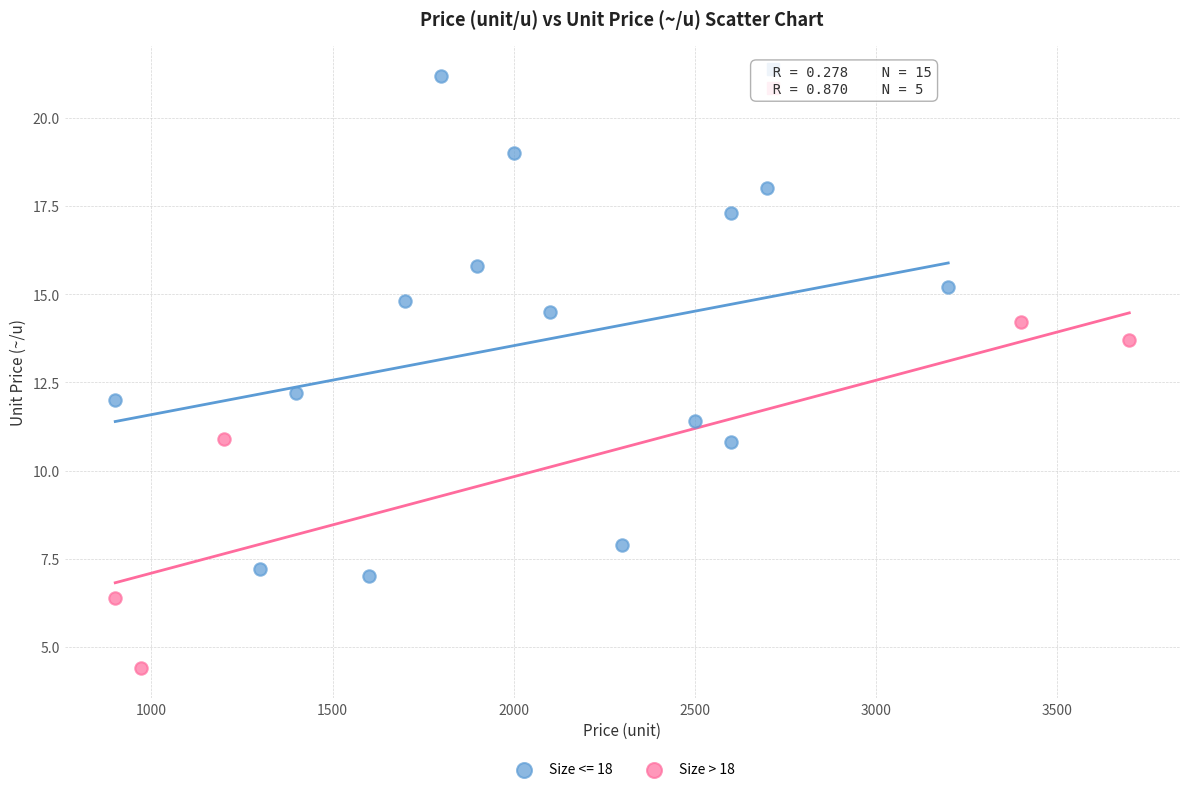

Which series has the widest spread of Y values?

Size <= 18